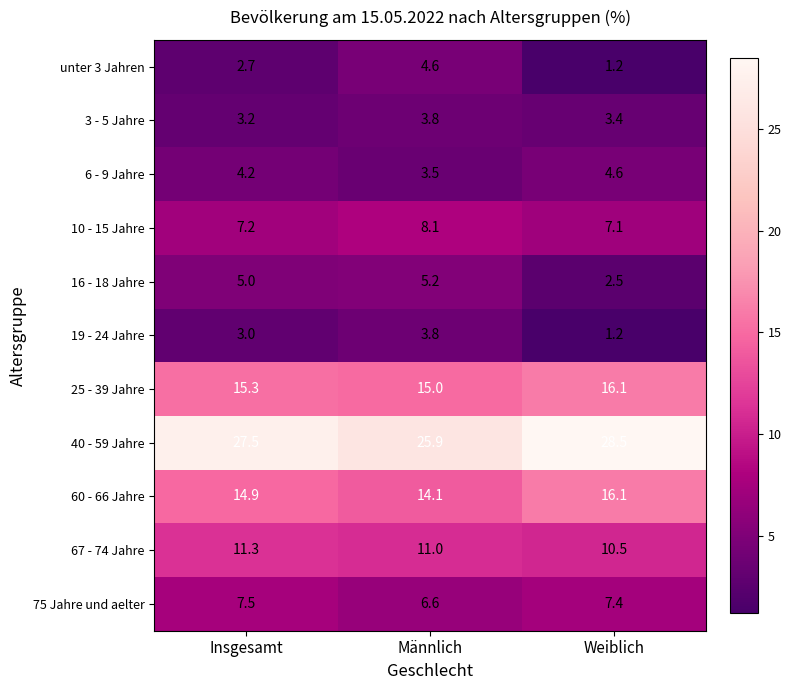

At Insgesamt, list the series in order from smallest to largest.

unter 3 Jahren, 19 - 24 Jahre, 3 - 5 Jahre, 6 - 9 Jahre, 16 - 18 Jahre, 10 - 15 Jahre, 75 Jahre und aelter, 67 - 74 Jahre, 60 - 66 Jahre, 25 - 39 Jahre, 40 - 59 Jahre